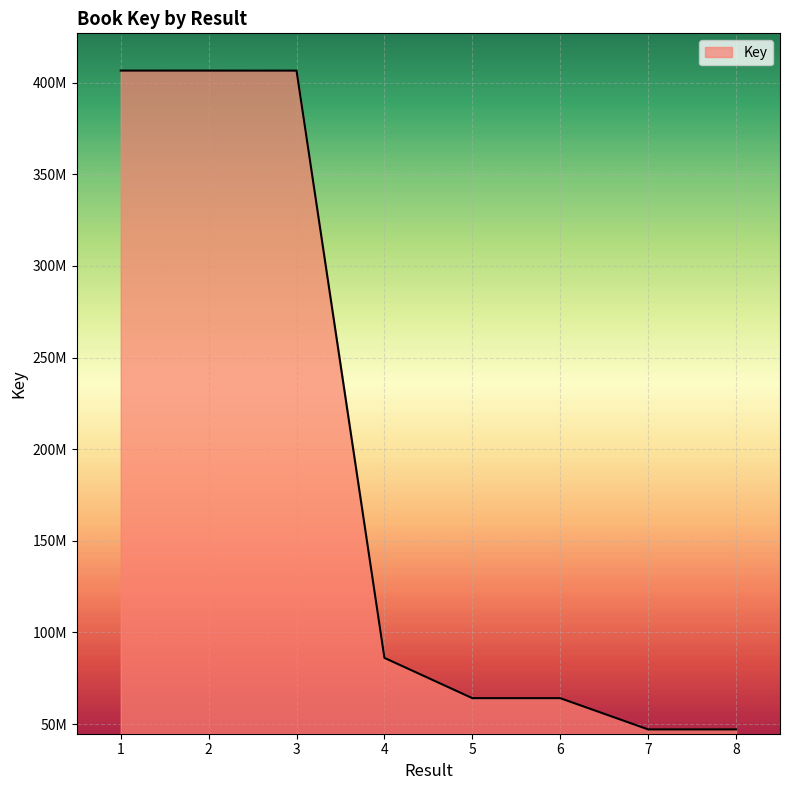

Read the value at 5, to the nearest 10.

64155860